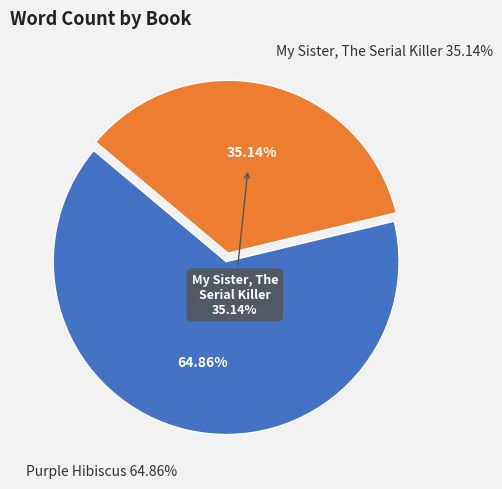

Rank the categories by value from highest to lowest.

Purple Hibiscus, My Sister, The Serial Killer